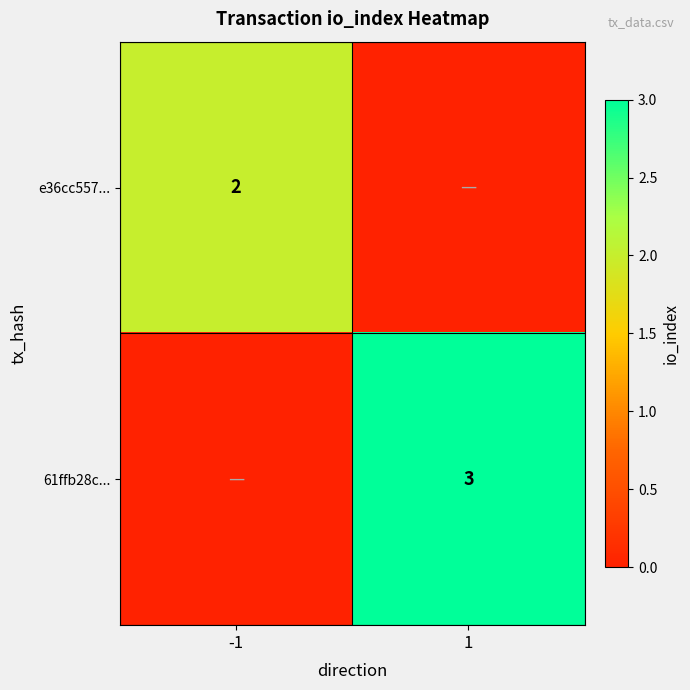

True or false: e36cc557... has a value of 1 at -1.

False